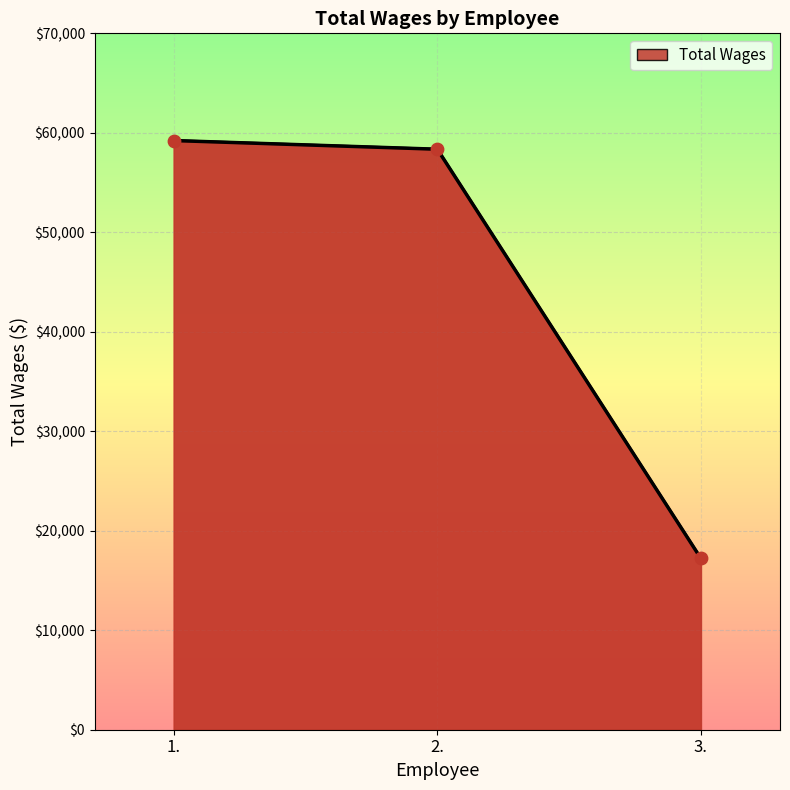

What is the ratio of the value at 3. to the value at 1.?

0.3